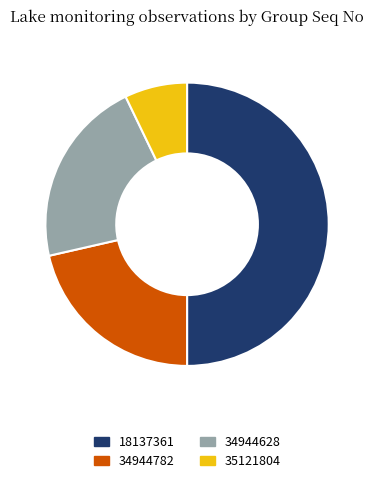

Do 18137361 and 35121804 together represent more than half of the pie?

Yes